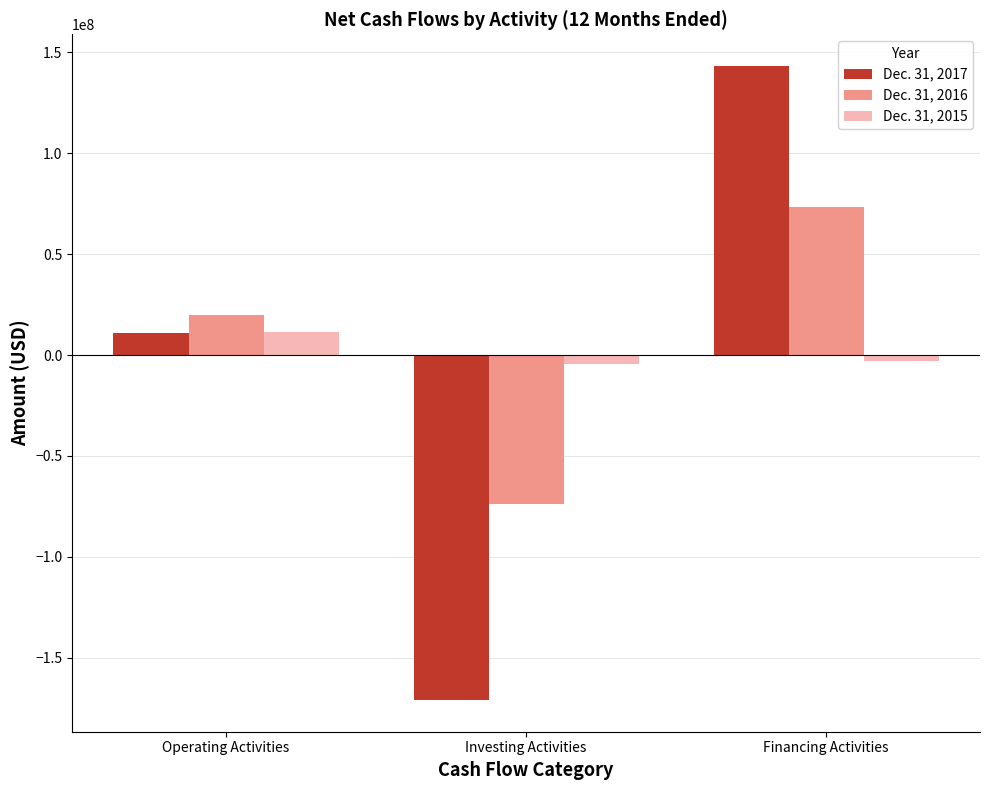

How many distinct data groups are displayed?

3